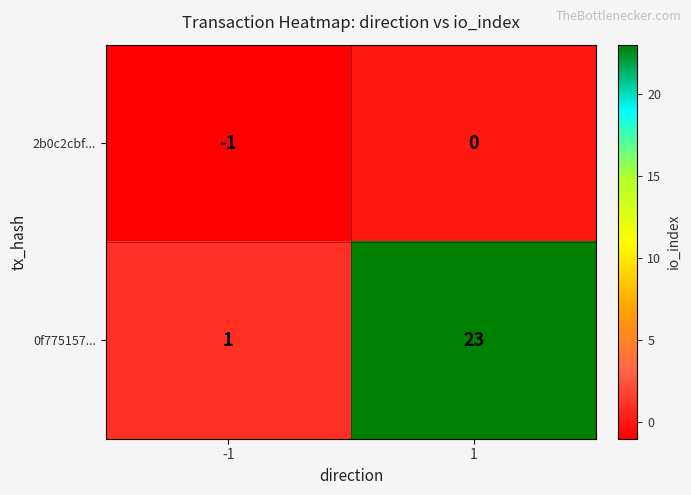

Is it true that 2b0c2cbf... equals 0 at 1?

True